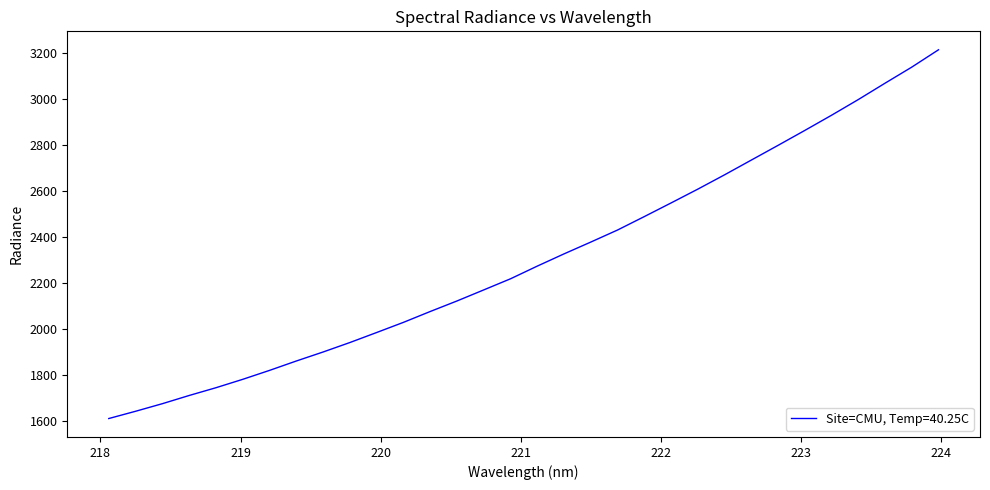

What is the difference between the maximum and minimum values?

1601.7